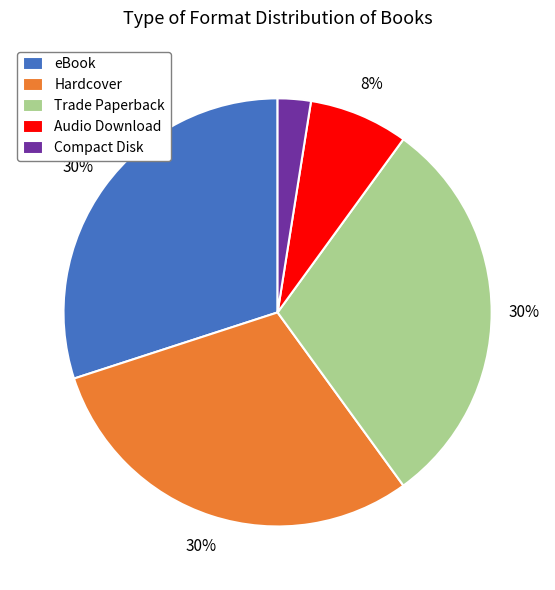

Between Hardcover and Compact Disk, which is larger?

Hardcover